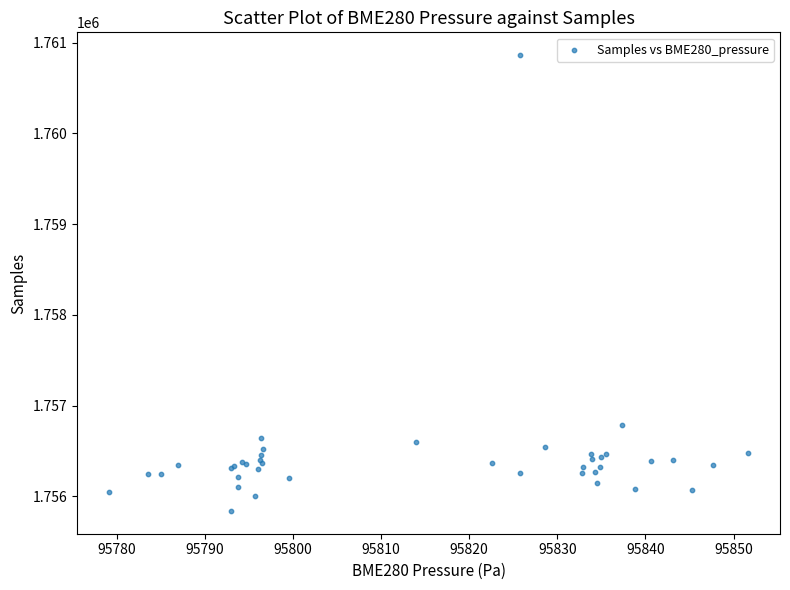

What Y value in the scatter plot is closest to 1758351?

1756789